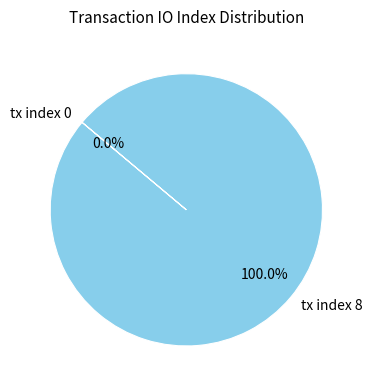

What portion of the pie excludes tx index 0?

100.0%